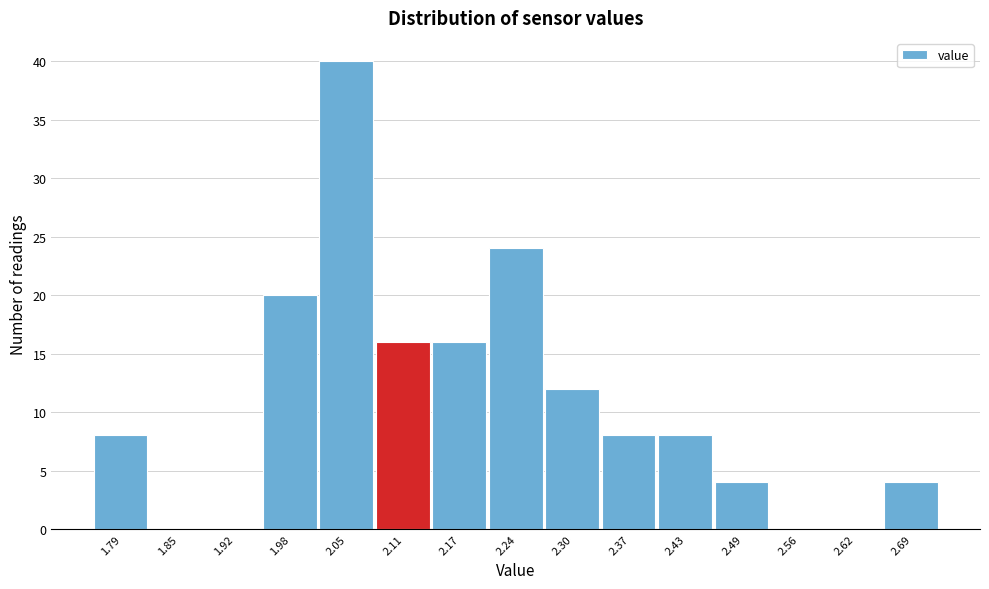

Reading left to right, transcribe all the data shown in this chart.

1.79=8	1.85=0	1.92=0	1.98=20	2.05=40	2.11=16	2.17=16	2.24=24	2.30=12	2.37=8	2.43=8	2.49=4	2.56=0	2.62=0	2.69=4